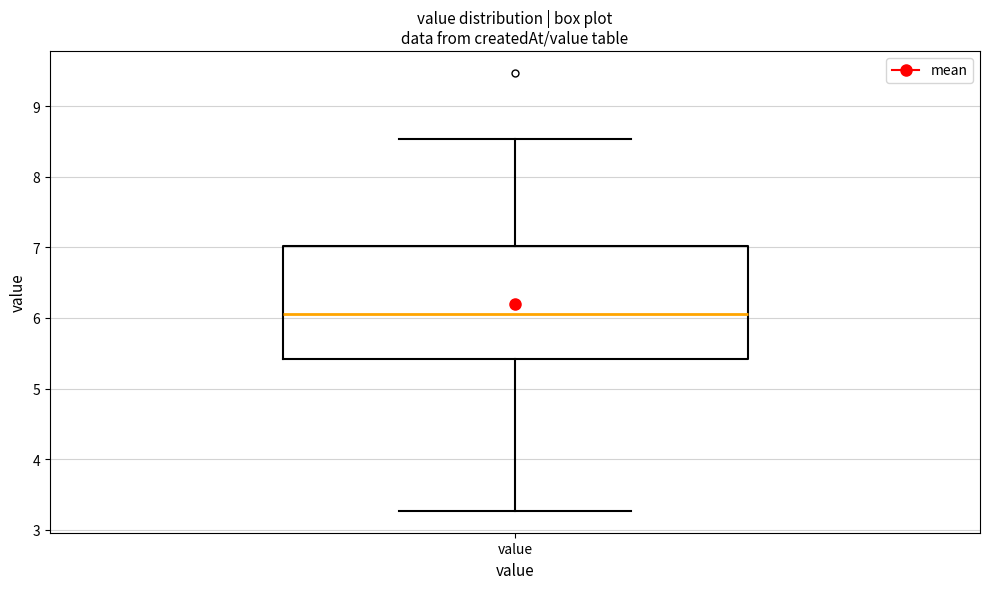

Transcribe this box plot: give where the median line is, the range the box spans, and where the two whiskers end, as read against the y-axis. The values are not printed on the chart, so give them approximately, as read against the axis.

median 6.1, box 5.4 to 7.0, whiskers 3.3 to 8.5